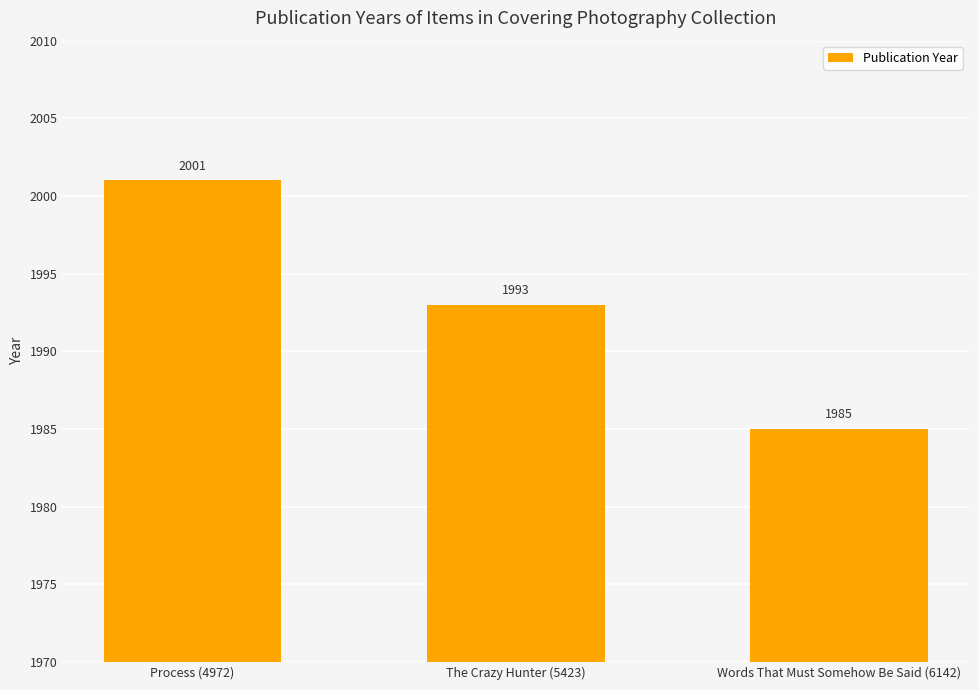

Which label corresponds to the largest value in the chart?

Process (4972)